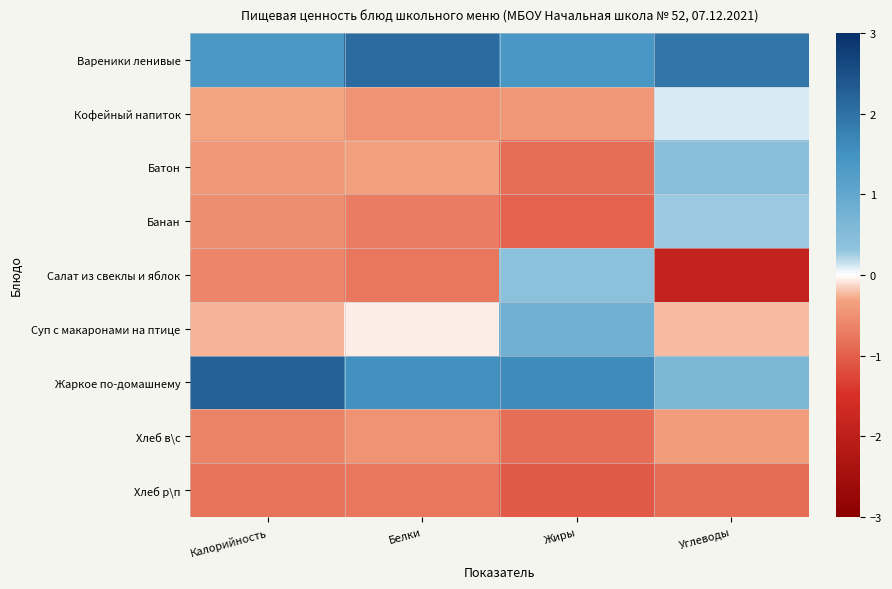

Which series has the largest range (max minus min)?

Салат из свеклы и яблок